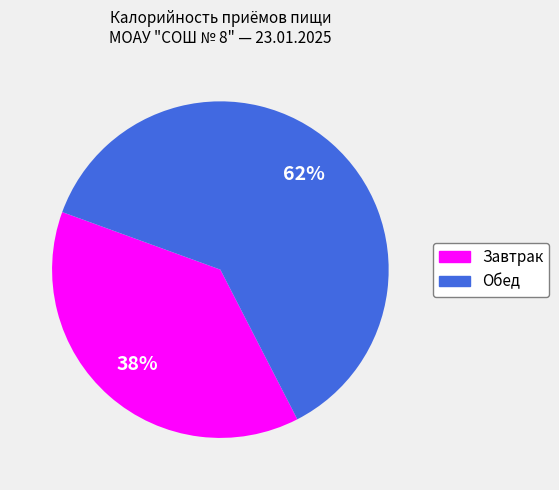

Which slice is the largest?

Обед